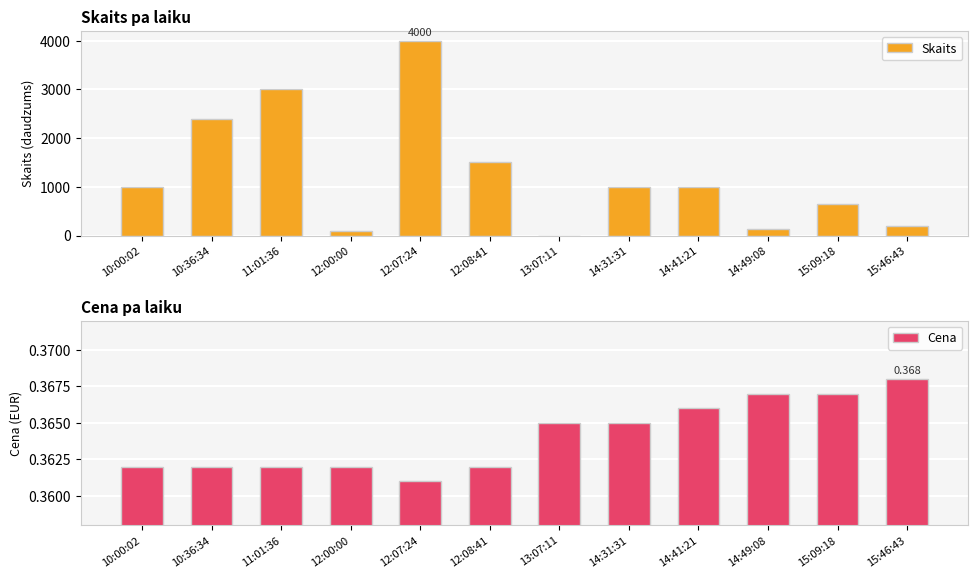

How many bars are there in each group?

2